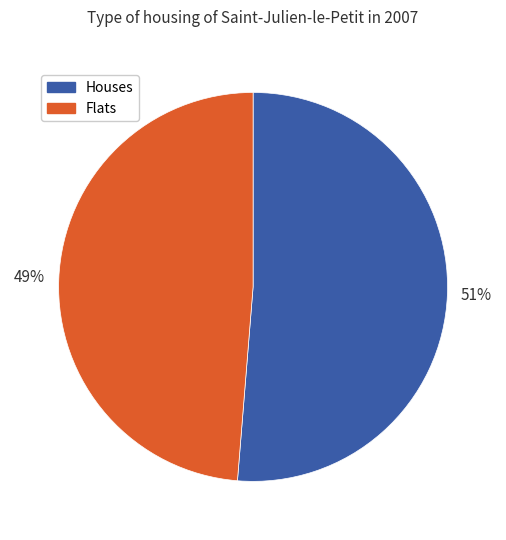

Does any single category account for the majority?

Yes